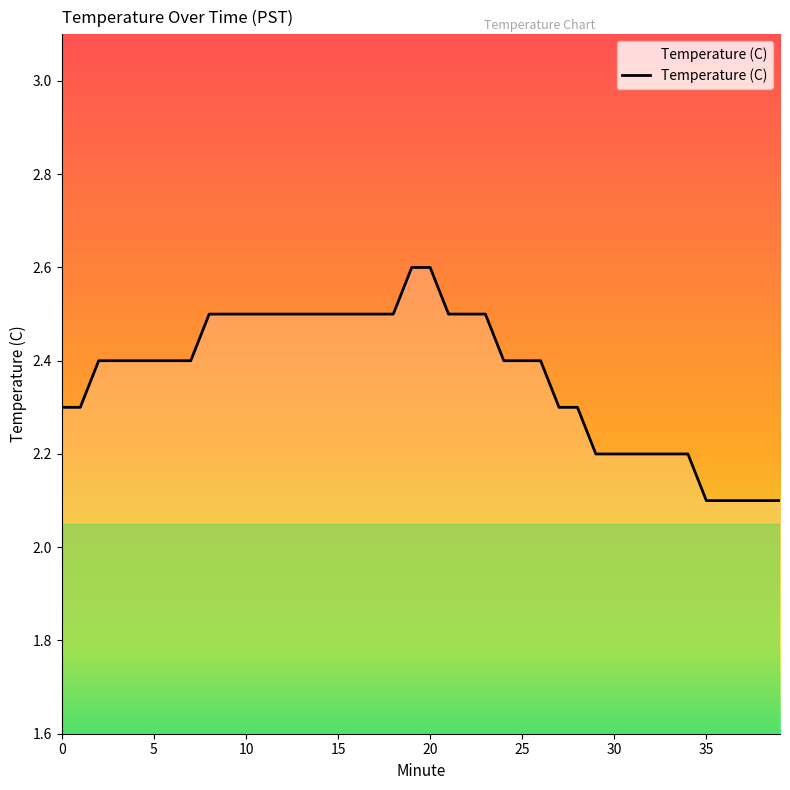

What is the average value?

2.4